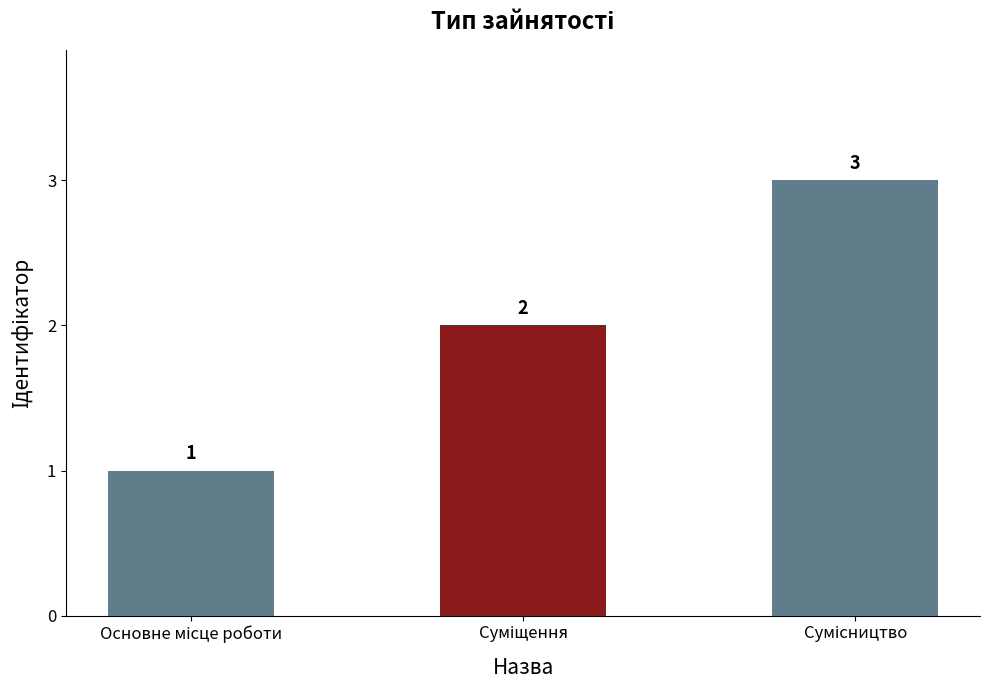

How many data points are less than 2?

1